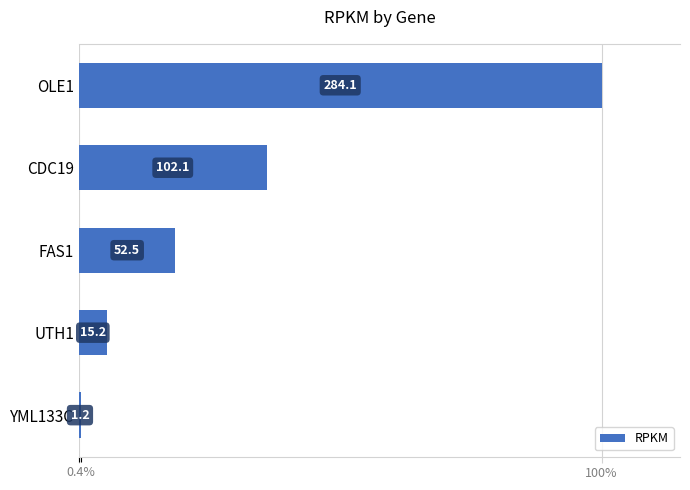

What is the difference between the second highest and minimum values?

100.9